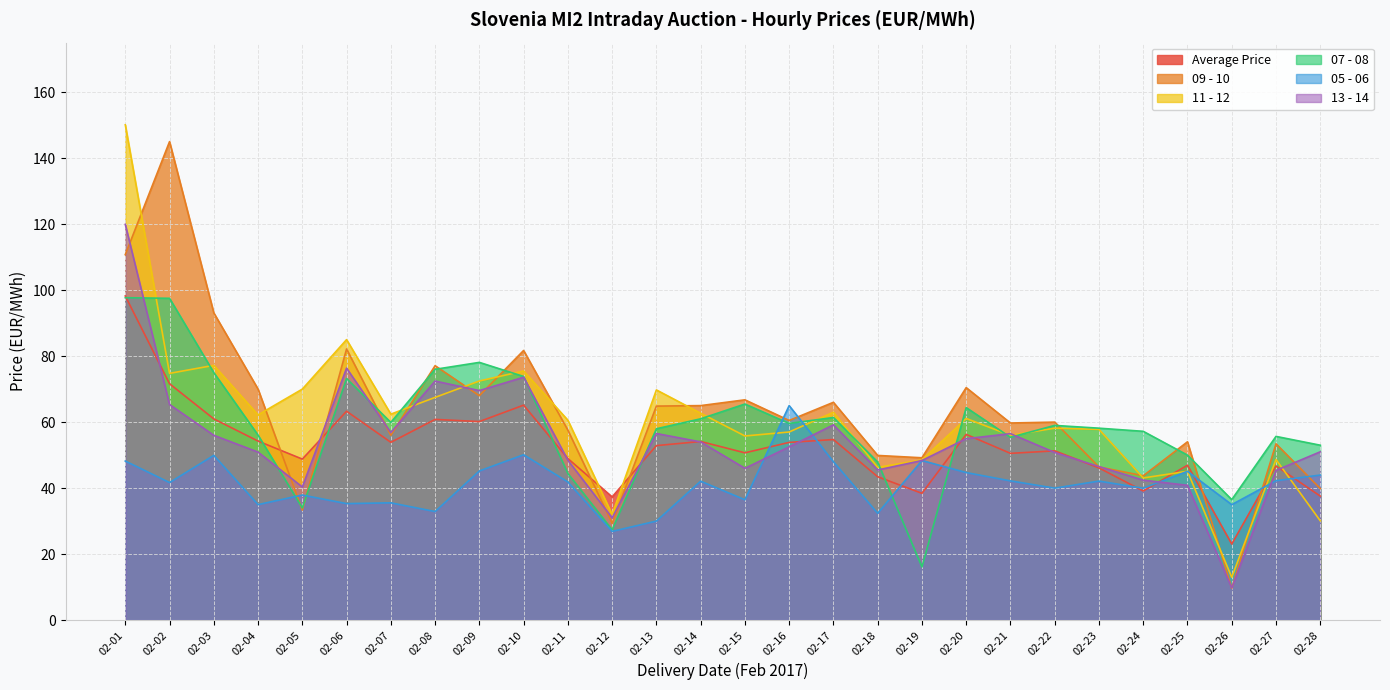

What are all the series names shown in the legend?

Average Price, 09 - 10, 11 - 12, 07 - 08, 05 - 06, 13 - 14